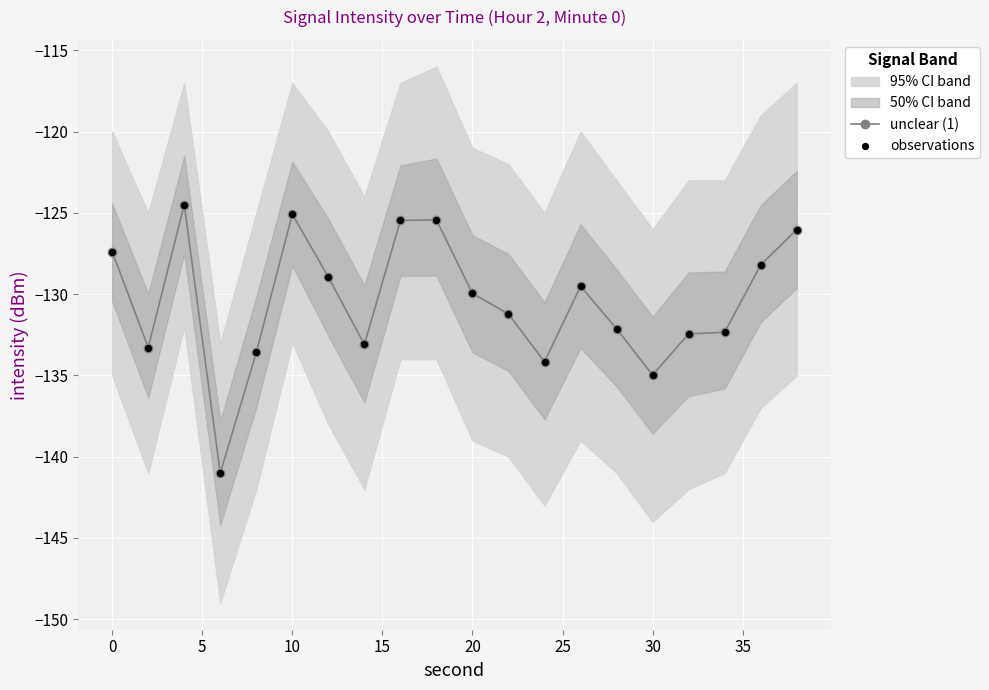

Which series has the largest total across all categories?

unclear (1)